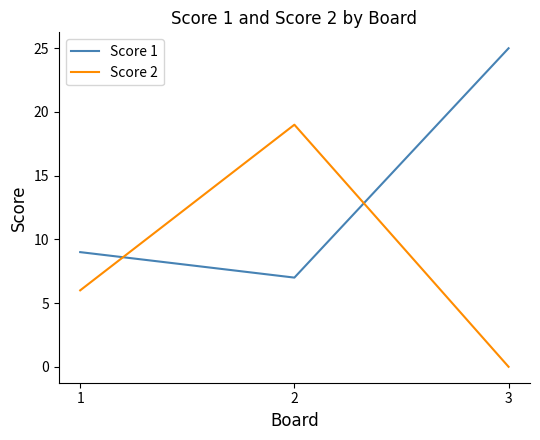

Which category has the lowest value across all series?

3